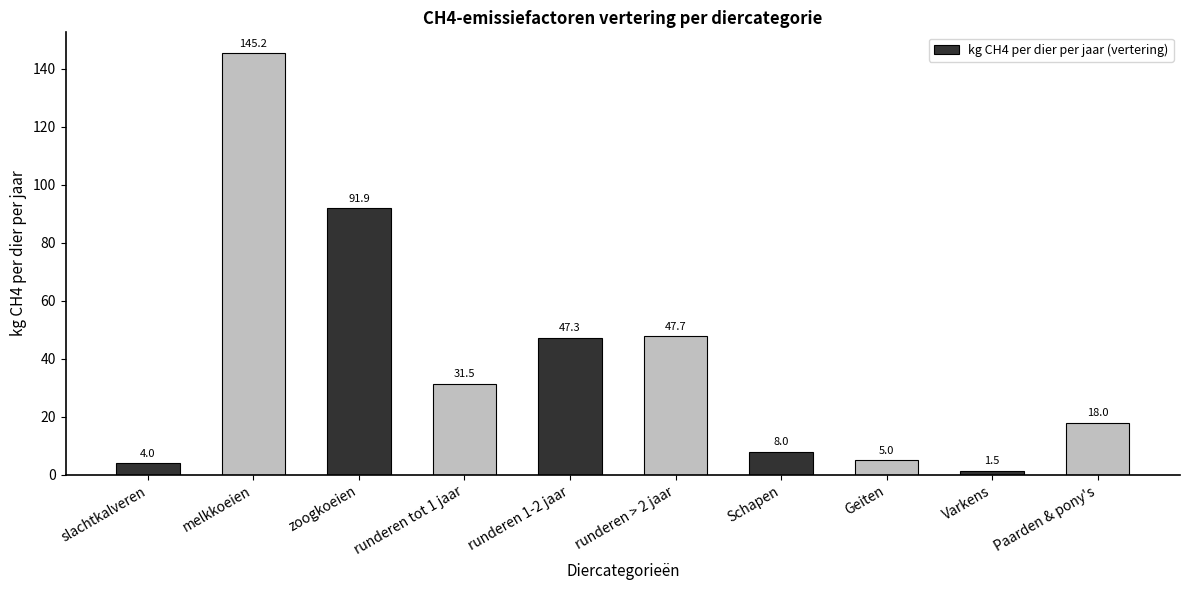

How many bars are there in total?

10